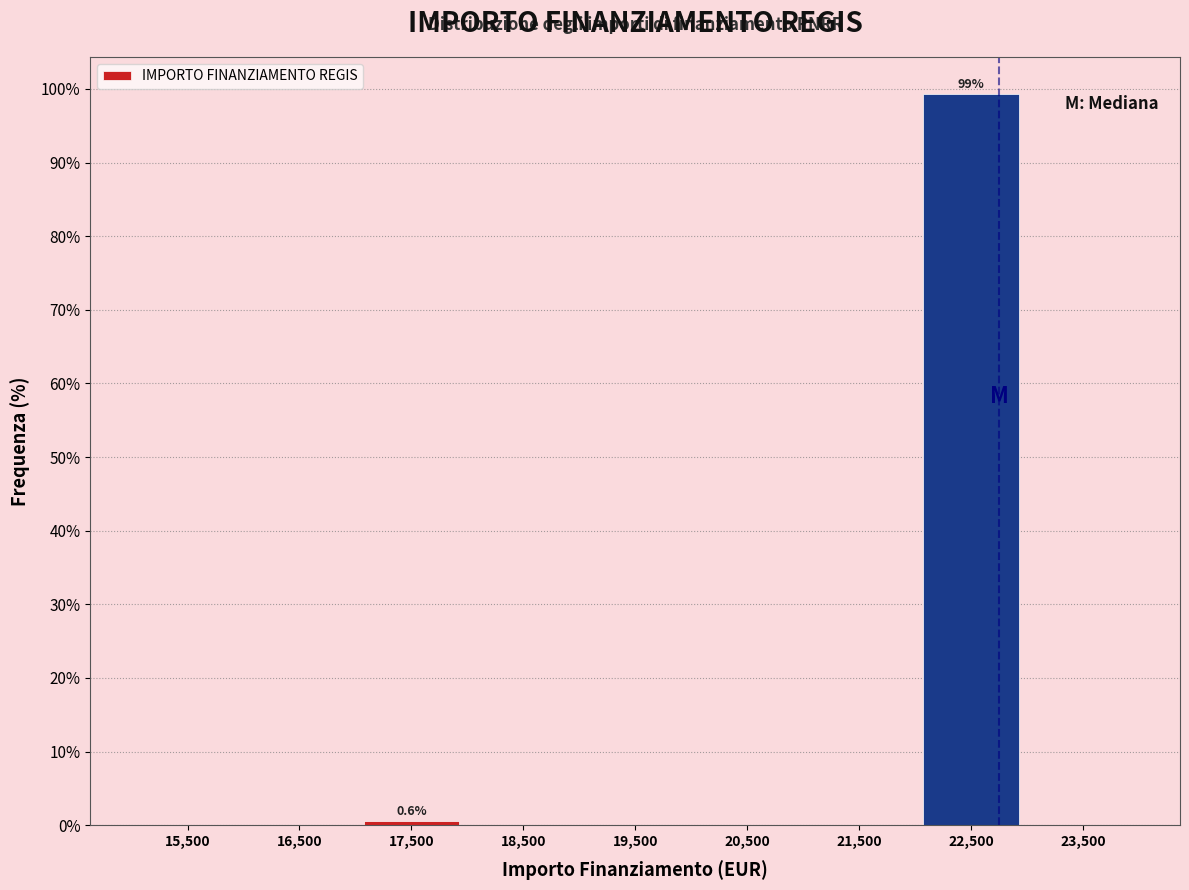

Which range on the x-axis has the tallest bar?

22000 to 23000